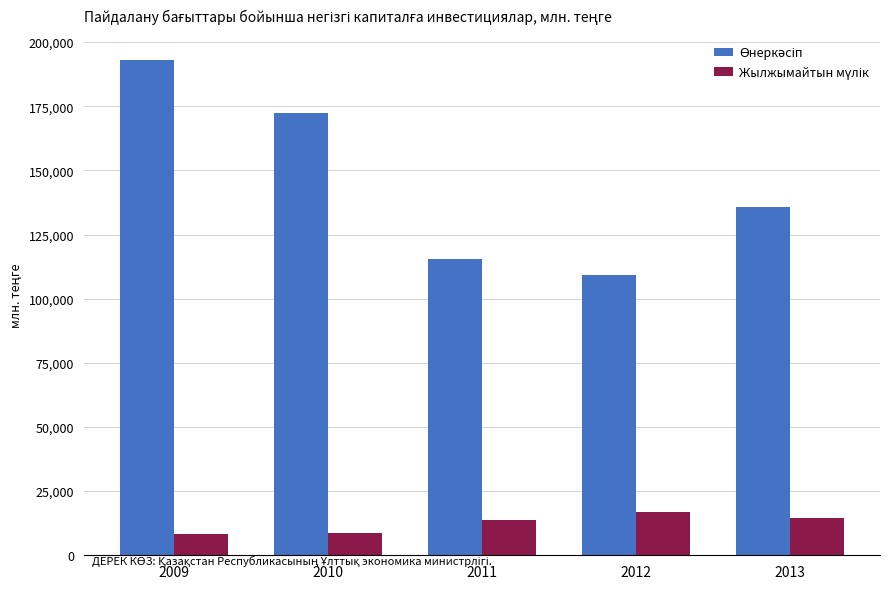

What is the total value across all series at 2013?

150463.6